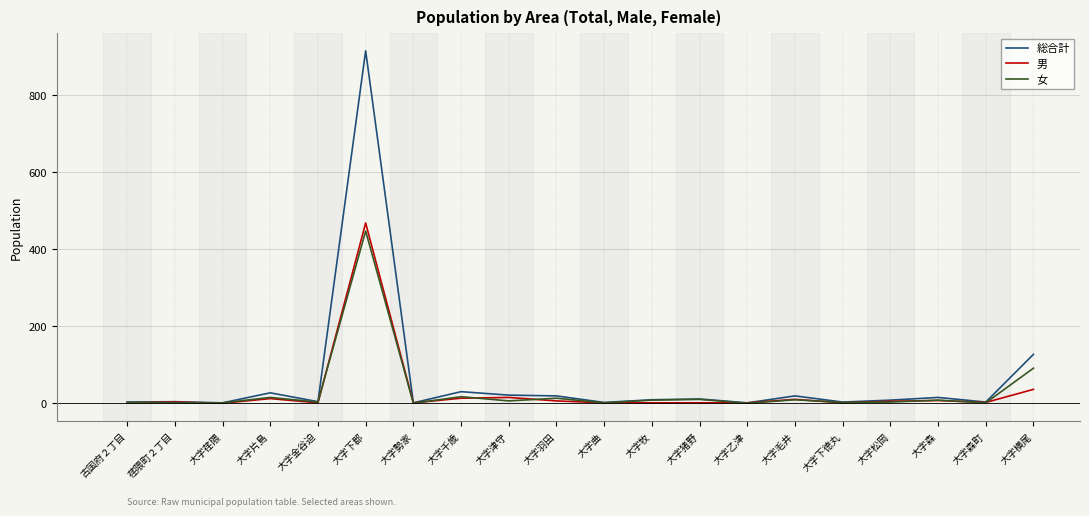

At which category is the sum across all series the highest?

大字下郡